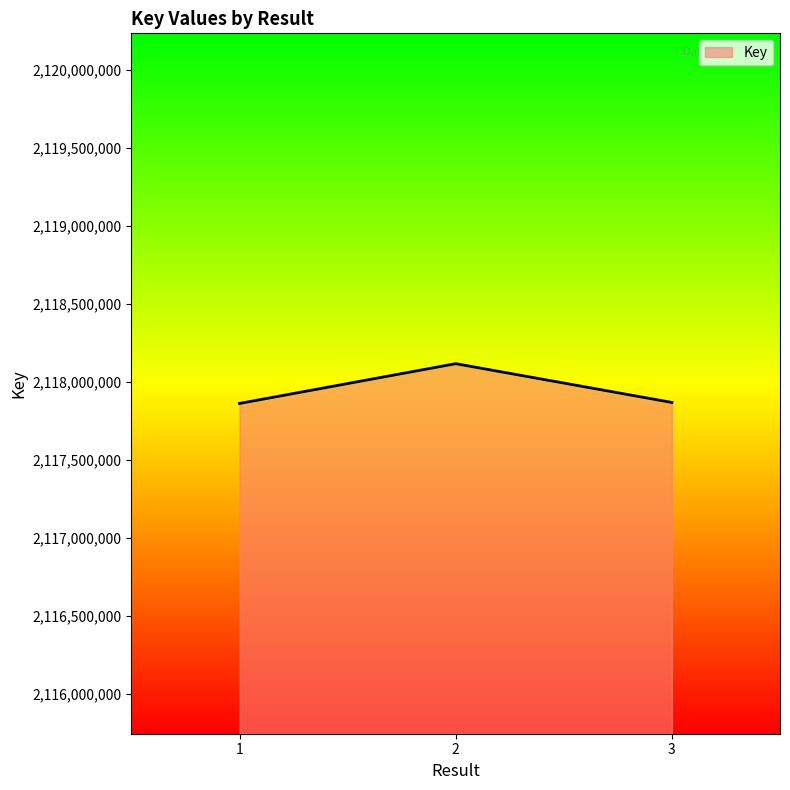

What is the sum of all values?

6353842447